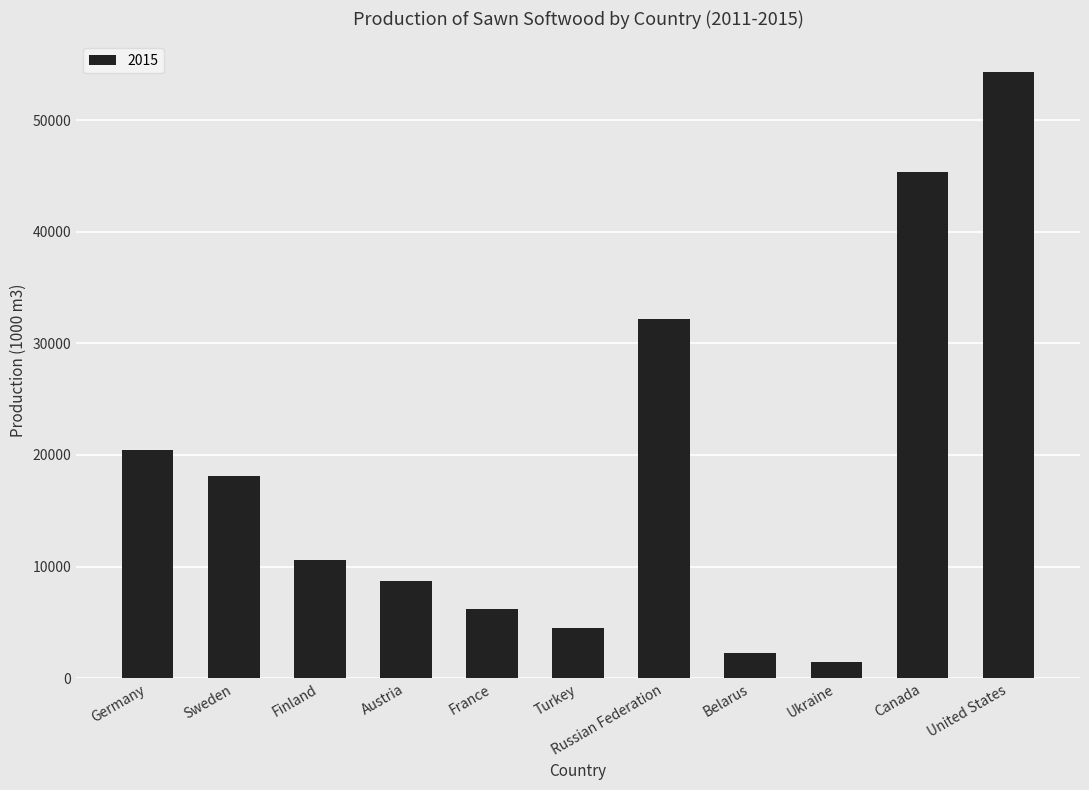

What is the difference between the second highest and second lowest values?

43060.0